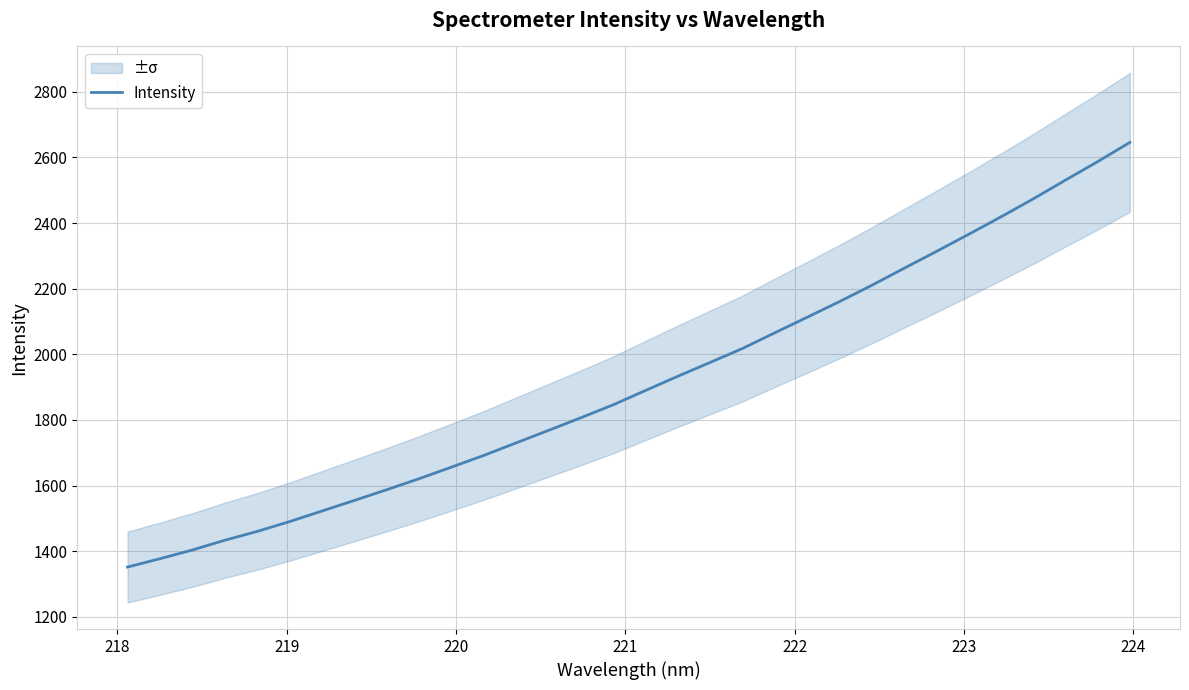

What is the minimum value for Intensity?

1351.8